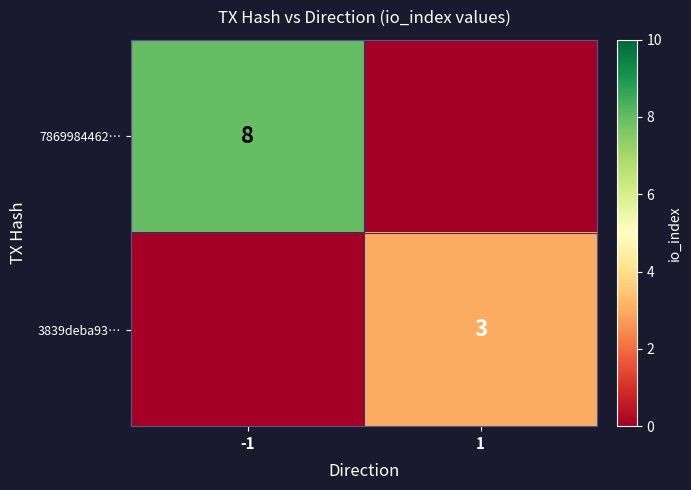

The value of 7869984462… at -1 is 8. True or false?

True